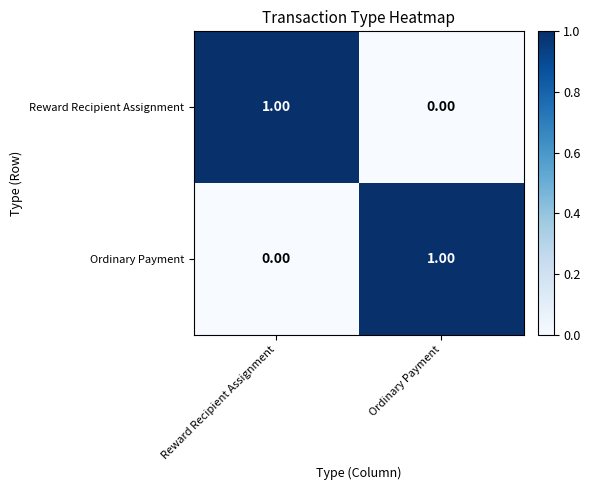

Which category has the lowest value in the Ordinary Payment series?

Reward Recipient Assignment